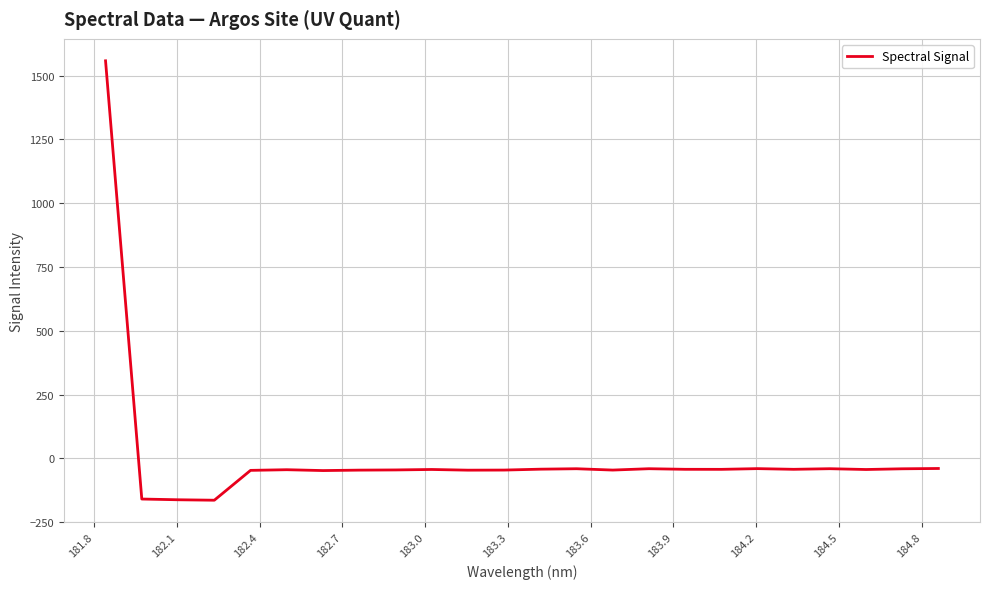

What is the minimum value shown in the chart?

-164.0